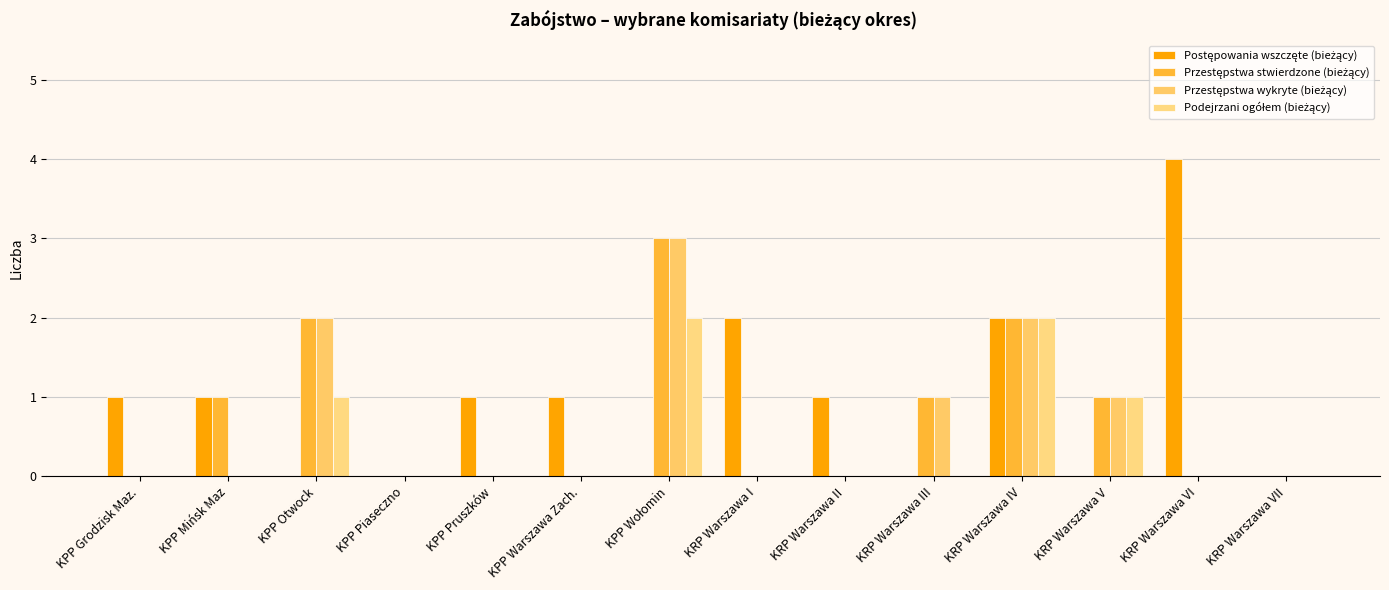

The value of Przestępstwa wykryte (bieżący) at KRP Warszawa VII is -1. True or false?

False